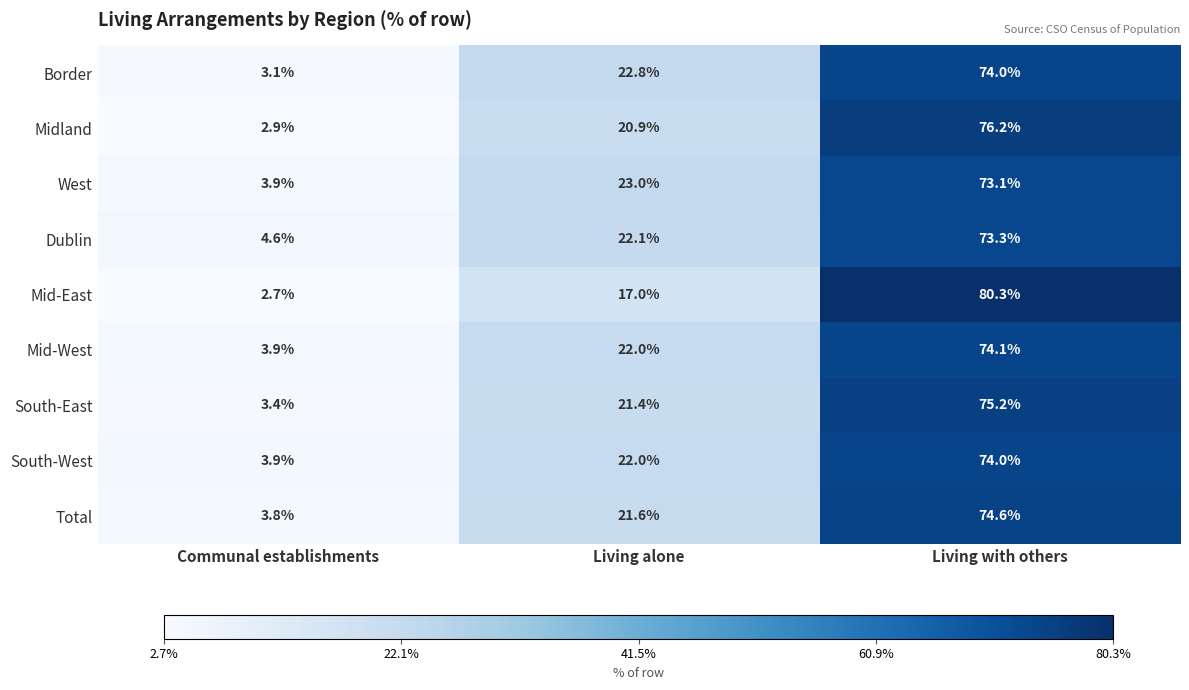

Which category has the lowest value in the South-West series?

Communal establishments